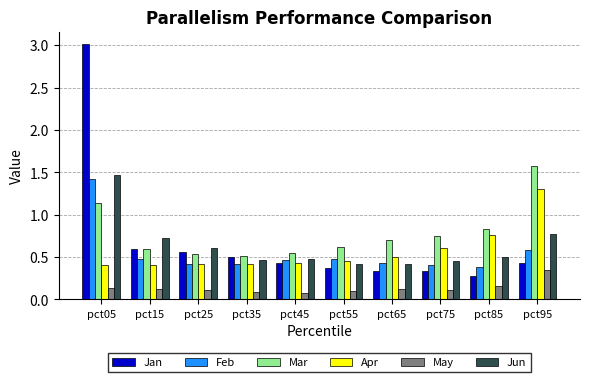

The value of Mar at pct95 is 1.6. True or false?

True